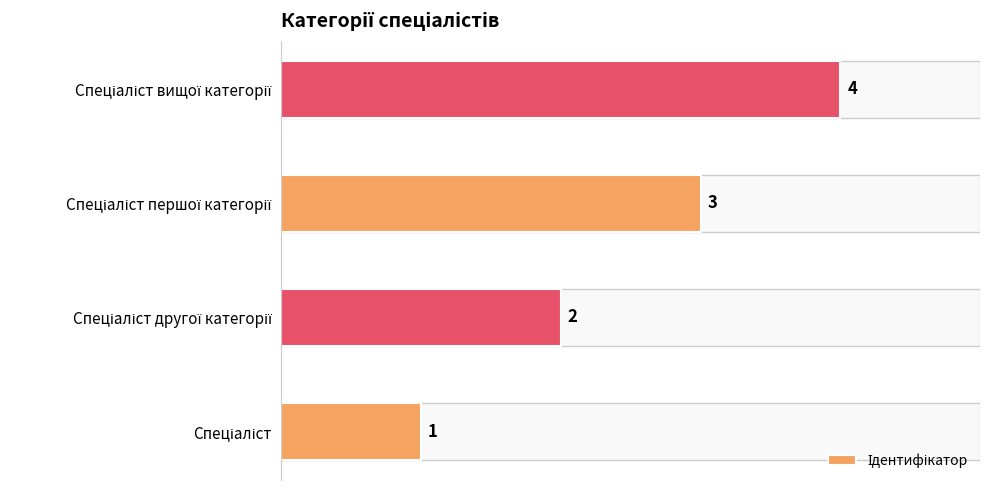

What is the difference between the maximum and minimum values?

3